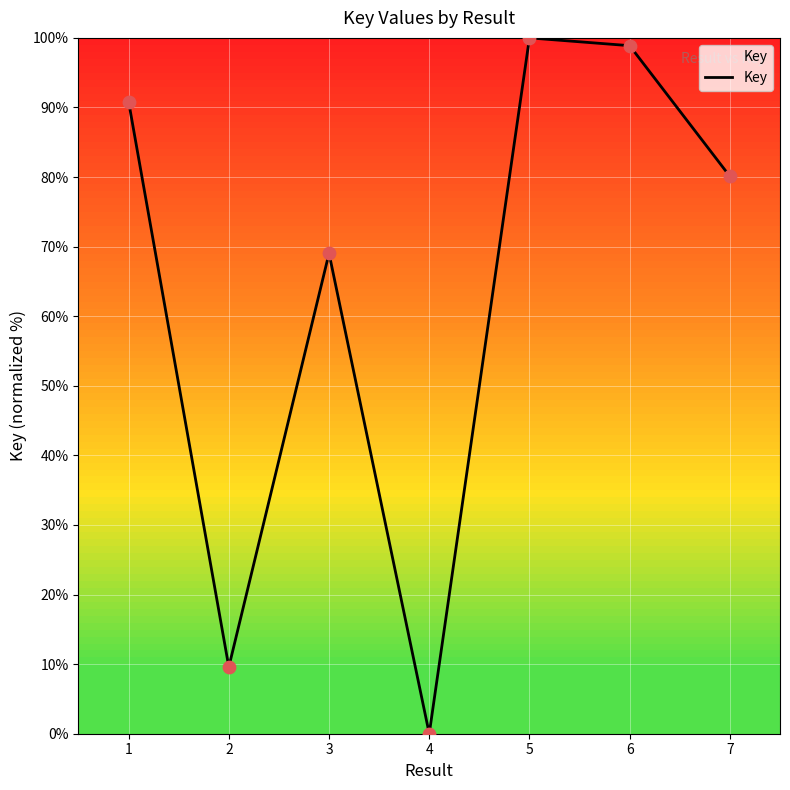

What is the change in value from 3 to 5?

+31.0